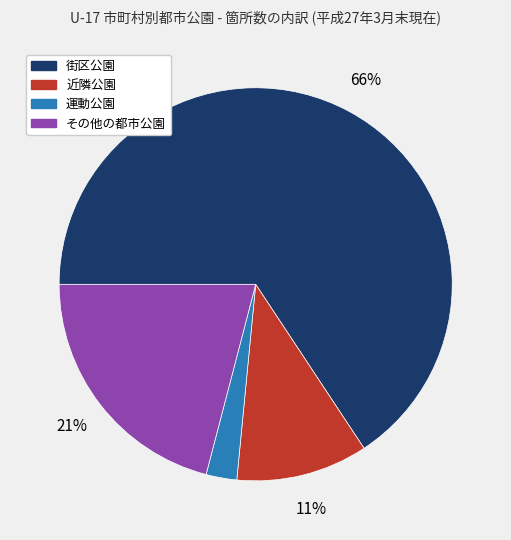

To the nearest percent, what is the average slice percentage?

25%